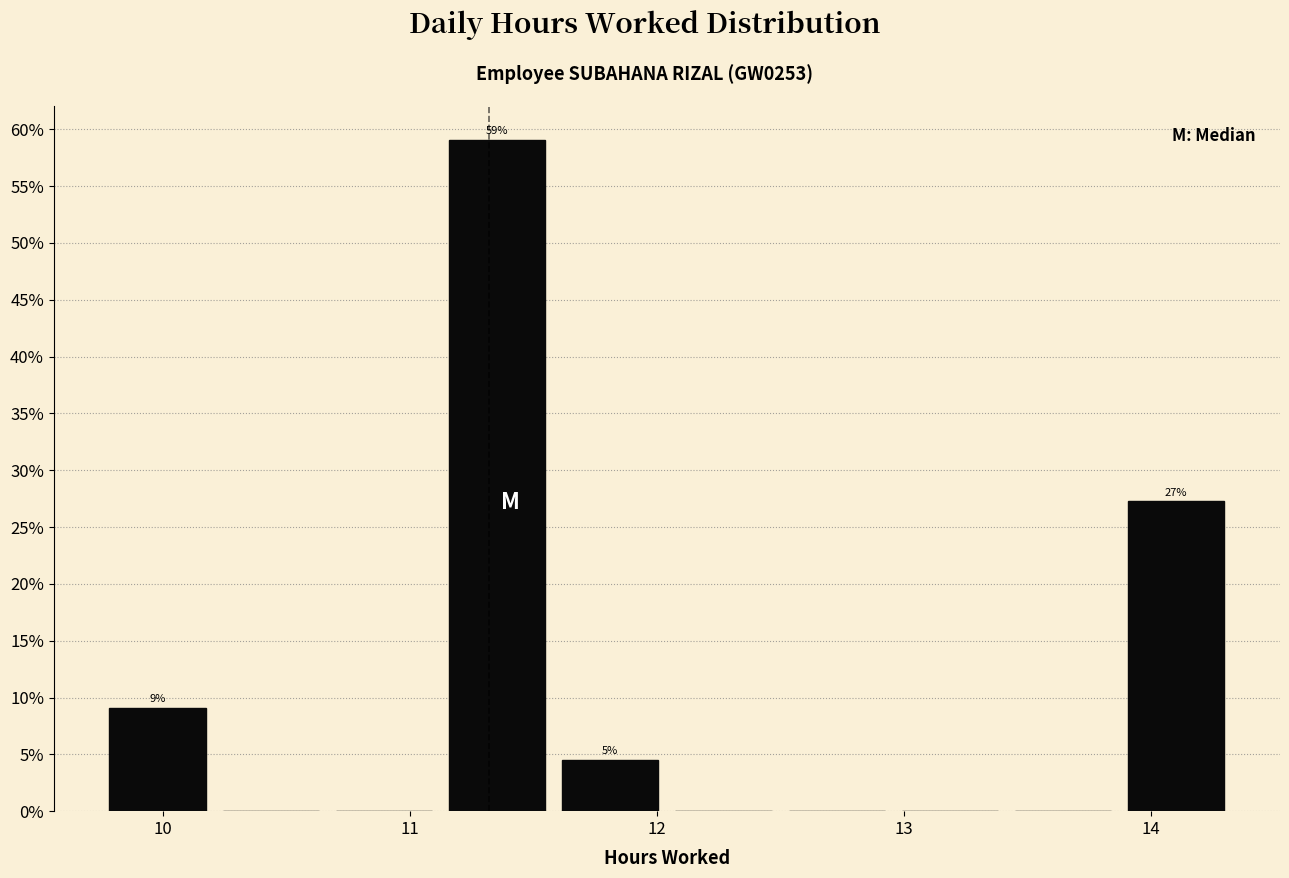

Over which range of the x-axis is the bar tallest?

11.1 to 11.6